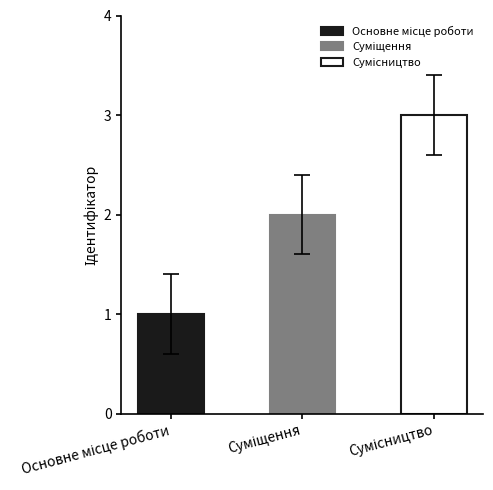

What is the difference between the values at Суміщення and Сумісництво?

1